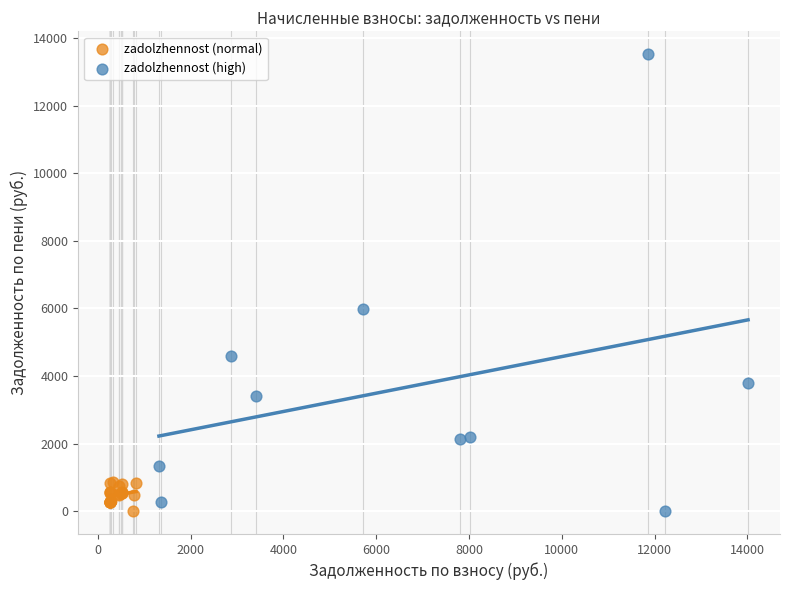

What are all the series names shown in the legend?

zadolzhennost (normal), zadolzhennost (high)